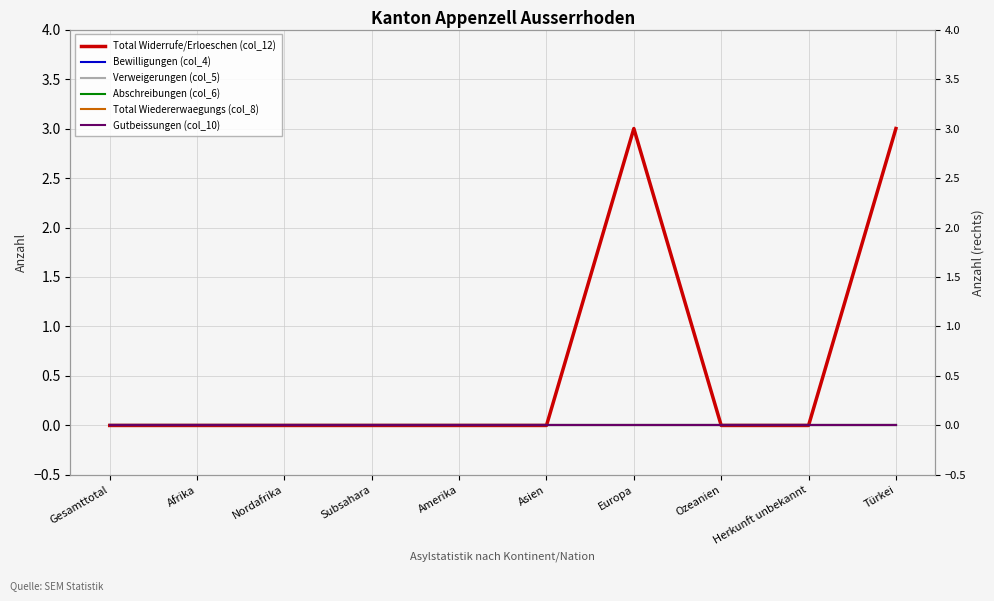

True or false: Total Wiedererwaegungs (col_8) and Bewilligungen (col_4) cross at least once.

False